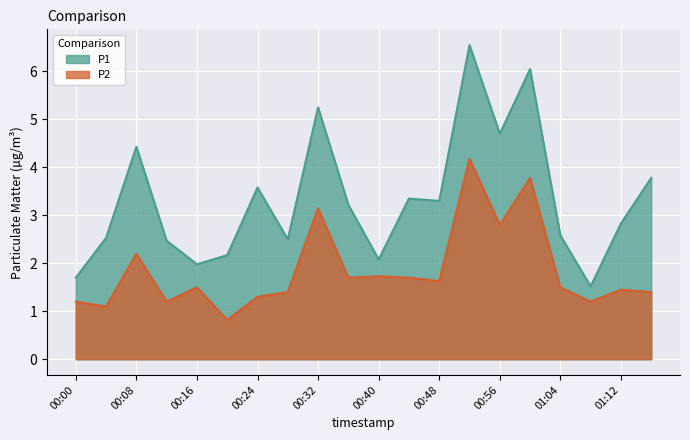

True or false: P1 and P2 intersect in this chart.

False